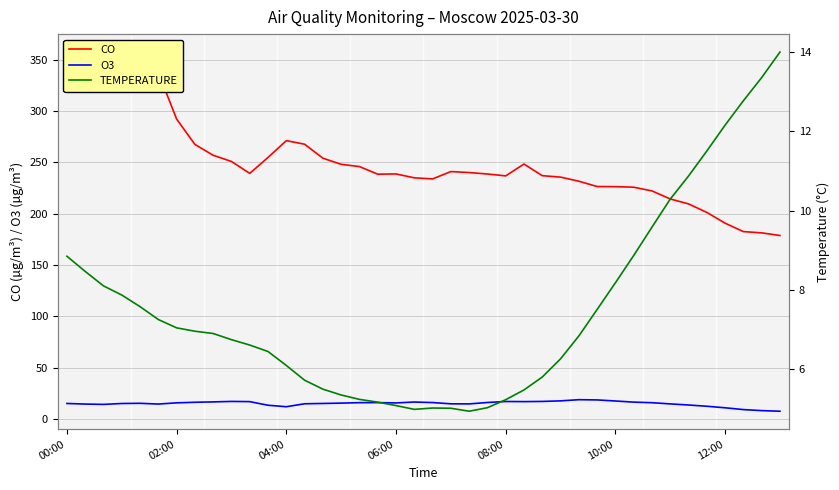

What is the maximum value for O3?

18.7